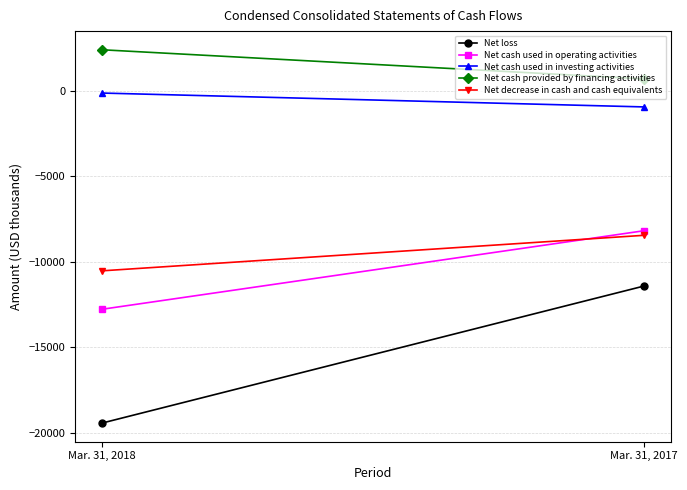

The value of Net loss at Mar. 31, 2017 is -11422. True or false?

True